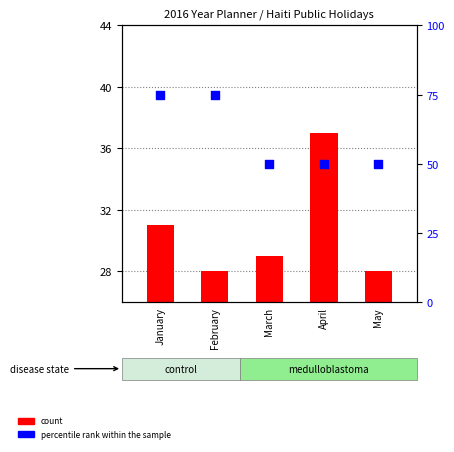

Which series has the largest total across all categories?

percentile rank within the sample